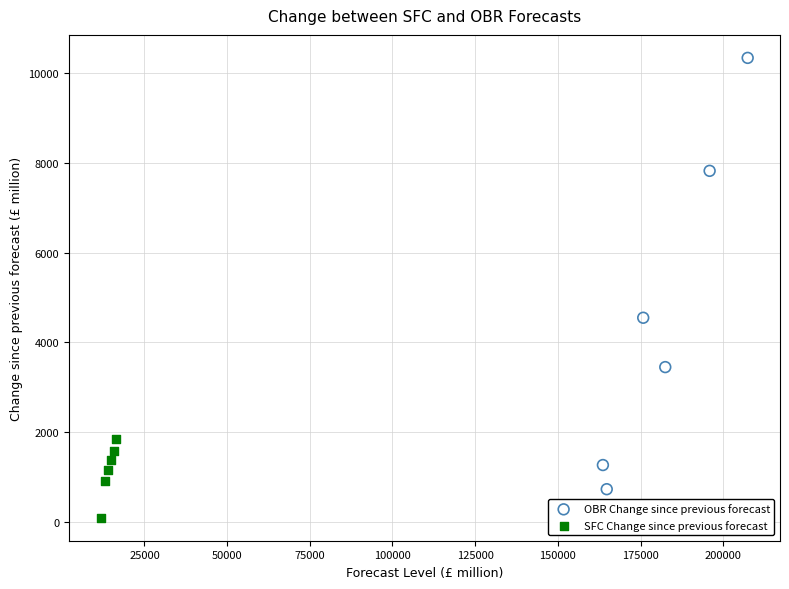

Which series reaches the maximum Y coordinate?

OBR Change since previous forecast